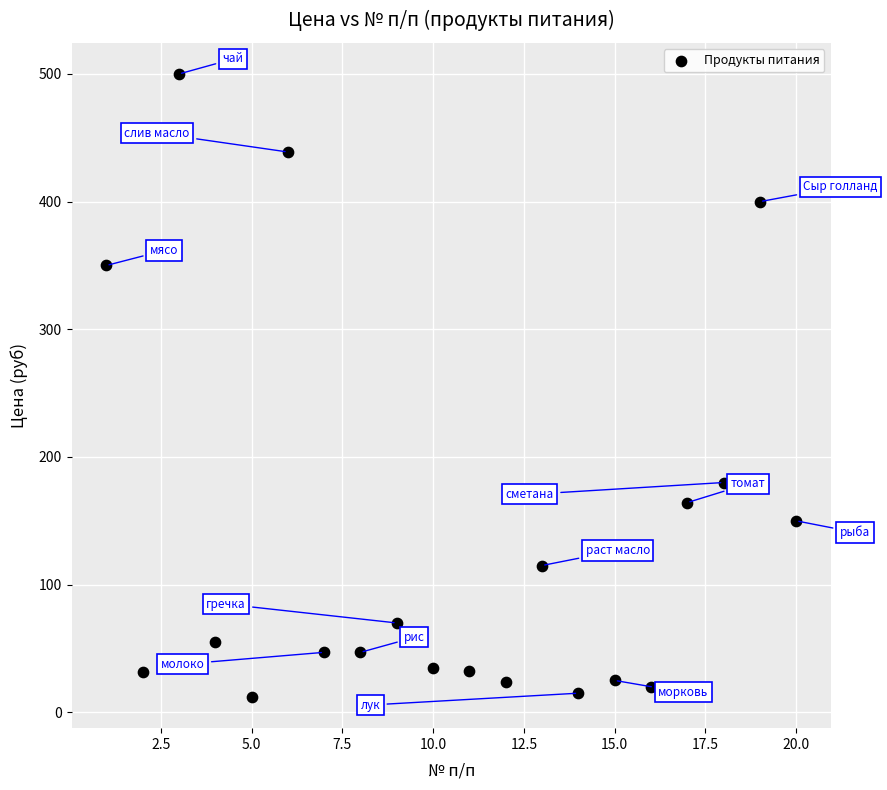

What is the range of X values (max minus min)?

19.0